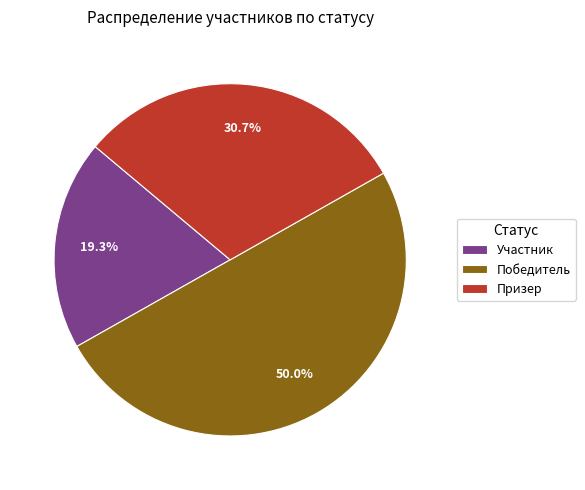

How many segments does this pie chart have?

3